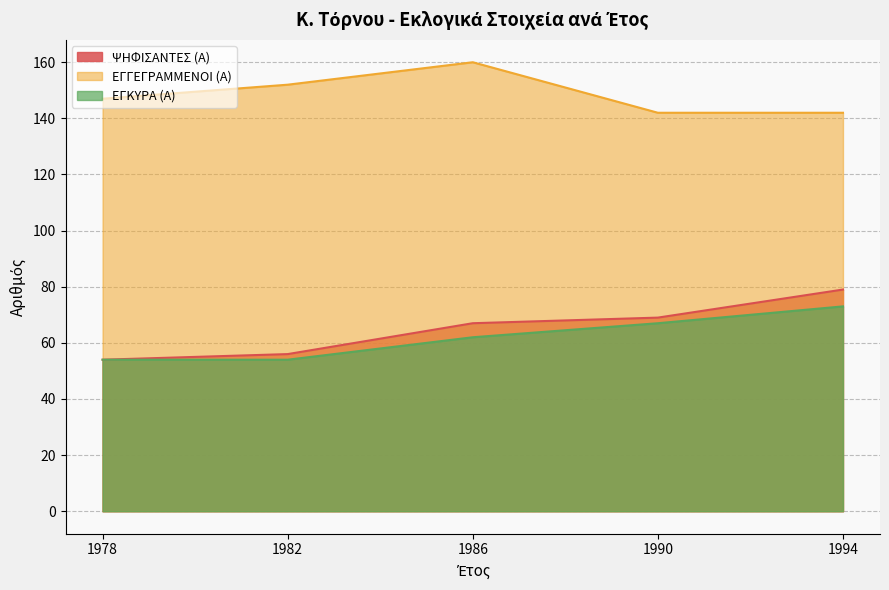

The ΕΓΓΕΓΡΑΜΜΕΝΟΙ (Α) series shows 160 at 1986. True or false?

True